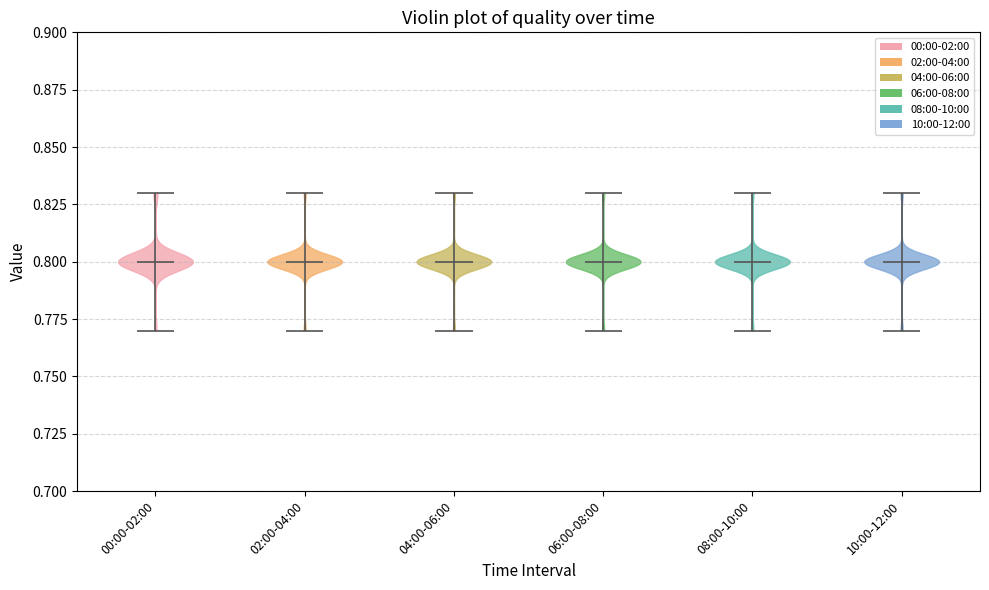

Reading left to right, read every violin against the y-axis: where its median line is, and the lowest and highest points it reaches. The values are not printed on the chart, so give them approximately, as read against the axis.

00:00-02:00: median line 0.80, lowest point 0.77, highest point 0.83
02:00-04:00: median line 0.80, lowest point 0.77, highest point 0.83
04:00-06:00: median line 0.80, lowest point 0.77, highest point 0.83
06:00-08:00: median line 0.80, lowest point 0.77, highest point 0.83
08:00-10:00: median line 0.80, lowest point 0.77, highest point 0.83
10:00-12:00: median line 0.80, lowest point 0.77, highest point 0.83